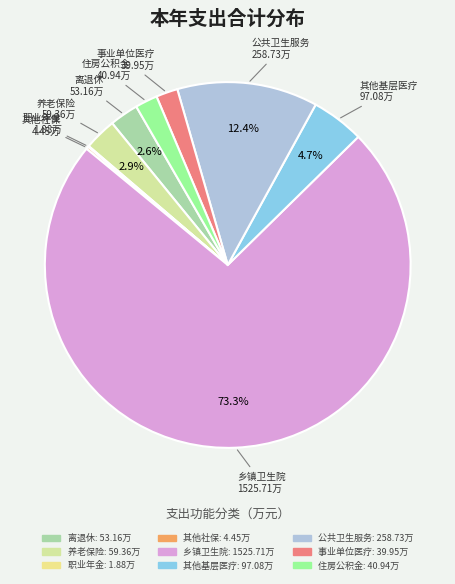

Rank the categories by value from lowest to highest.

机关事业单位职业年金缴费支出, 其他社会保障和就业支出, 事业单位医疗, 住房公积金, 事业单位离退休, 机关事业单位基本养老保险缴费支出, 其他基层医疗卫生机构支出, 基本公共卫生服务, 乡镇卫生院